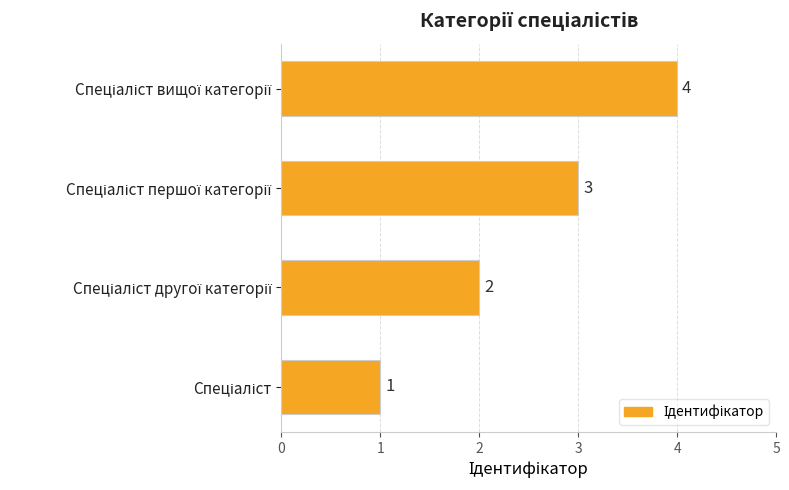

What is the maximum value shown in the chart?

4